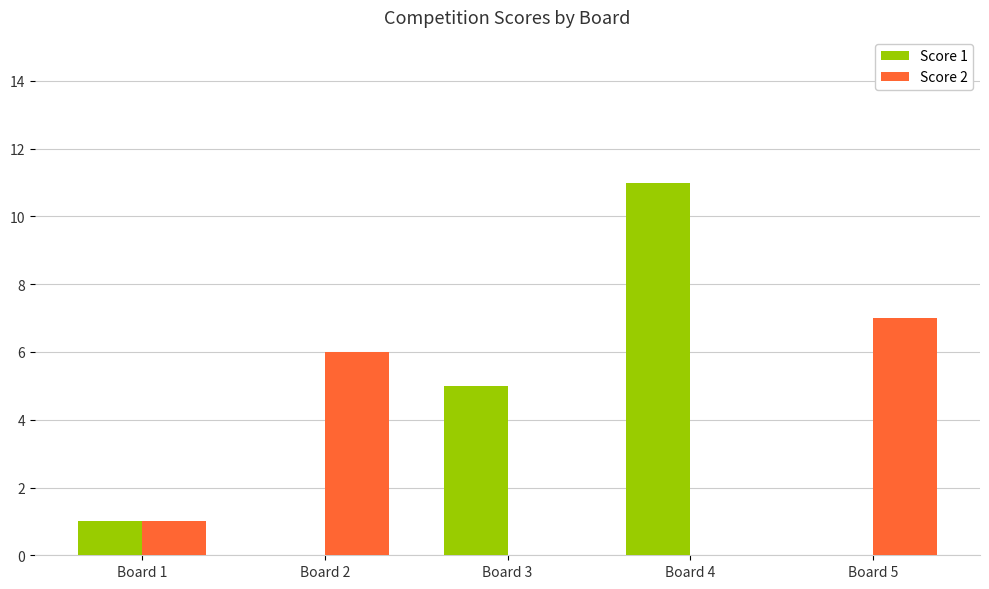

Reading left to right, what are all the values shown in this chart?

Score 1: 1	0	5	11	0
Score 2: 1	6	0	0	7